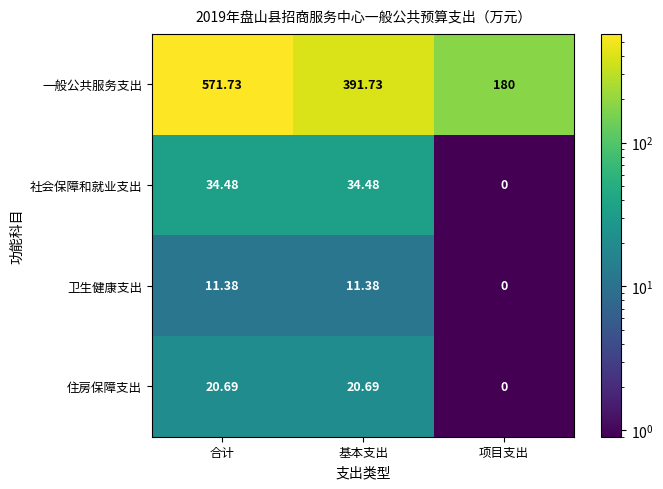

How many values in the 社会保障和就业支出 series are below 34?

1